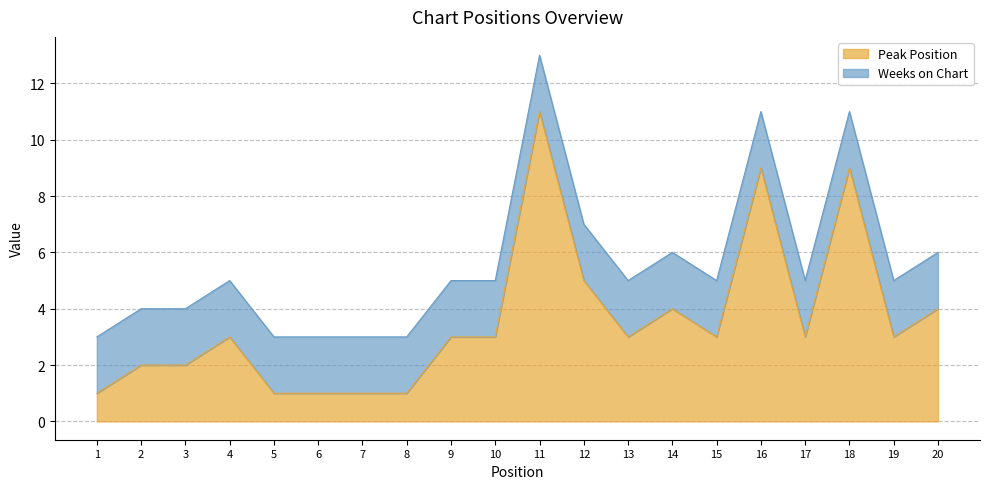

Is it true that the value at 4 is 1?

False